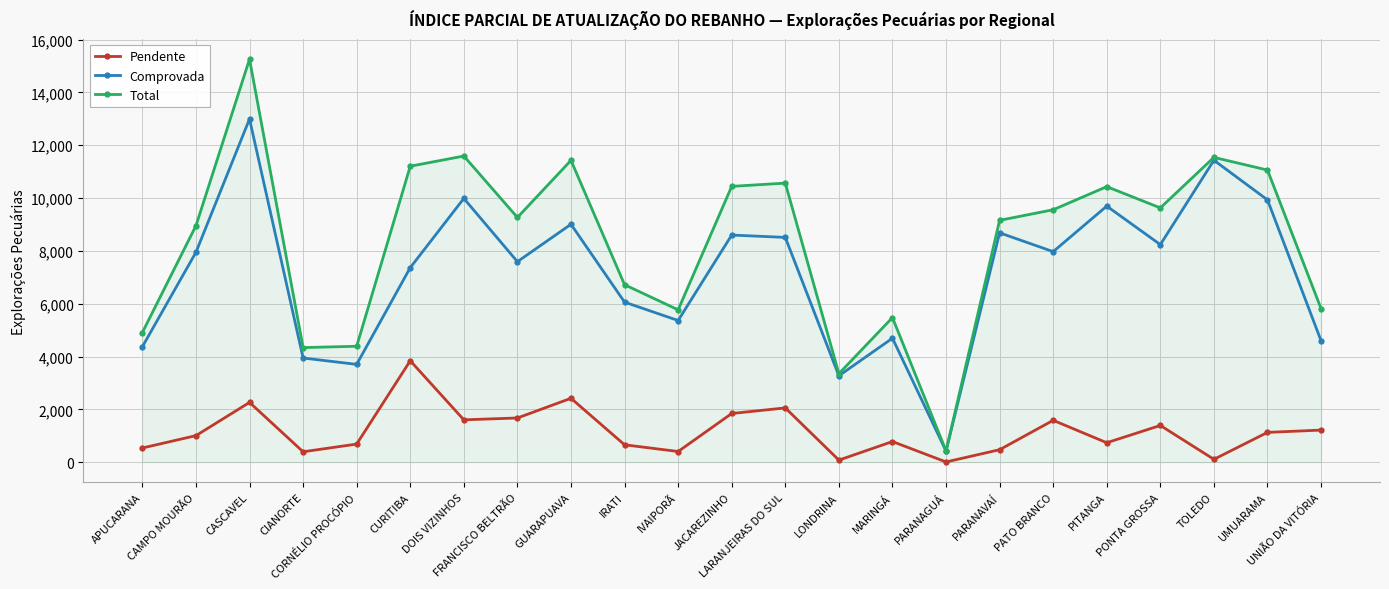

What is the label of the 3rd point from the right?

TOLEDO